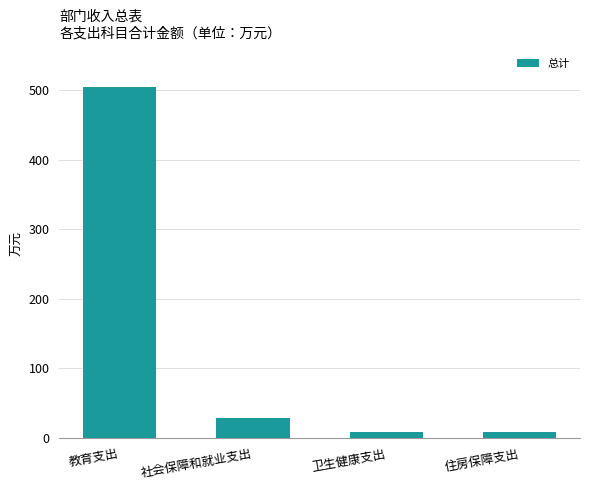

Count the number of categories in the chart.

4